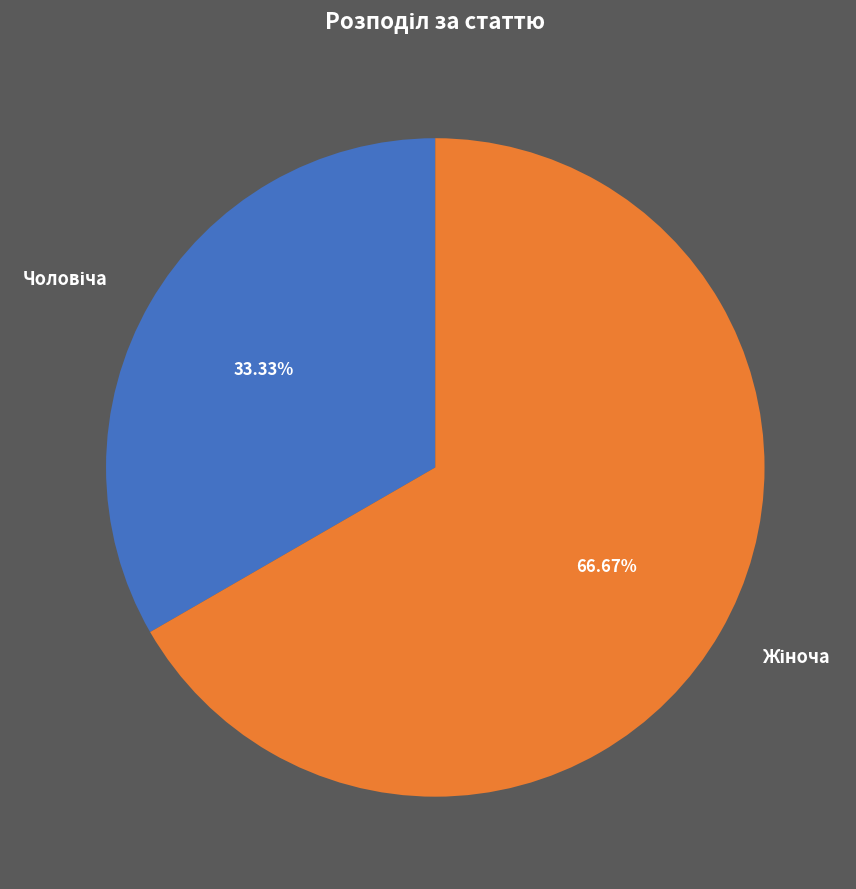

Is there a majority slice in this chart?

Yes